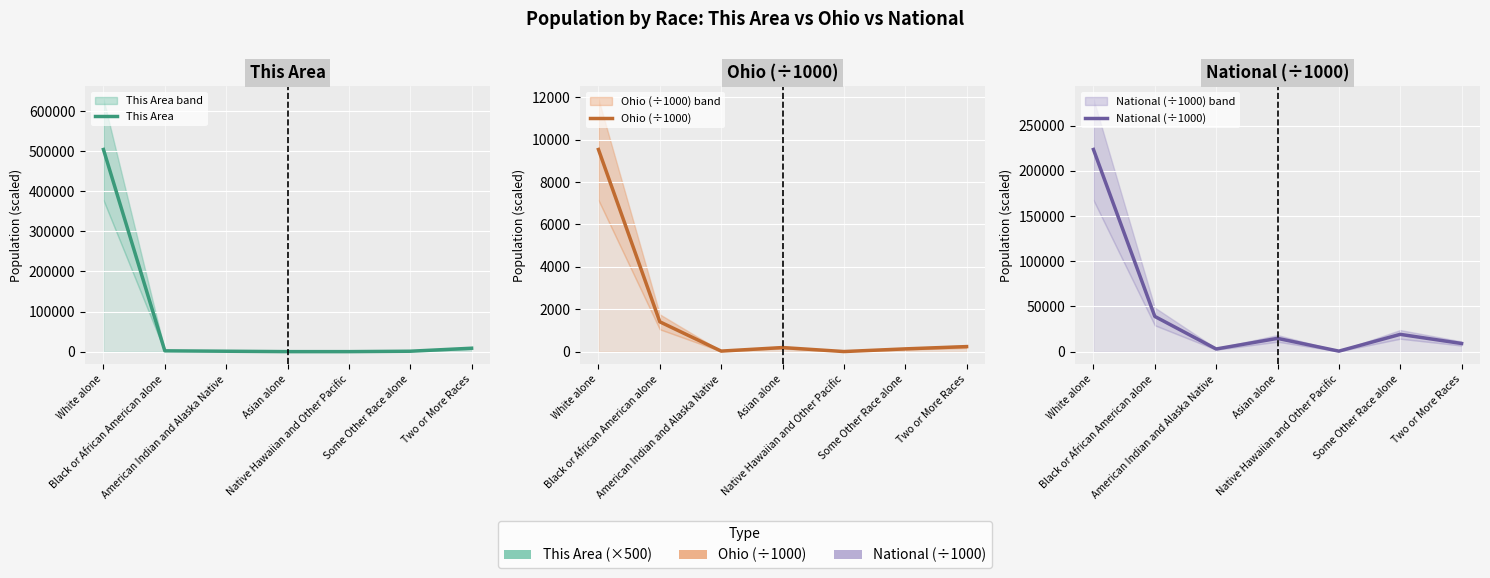

Does the chart display data point markers on the line(s)?

No